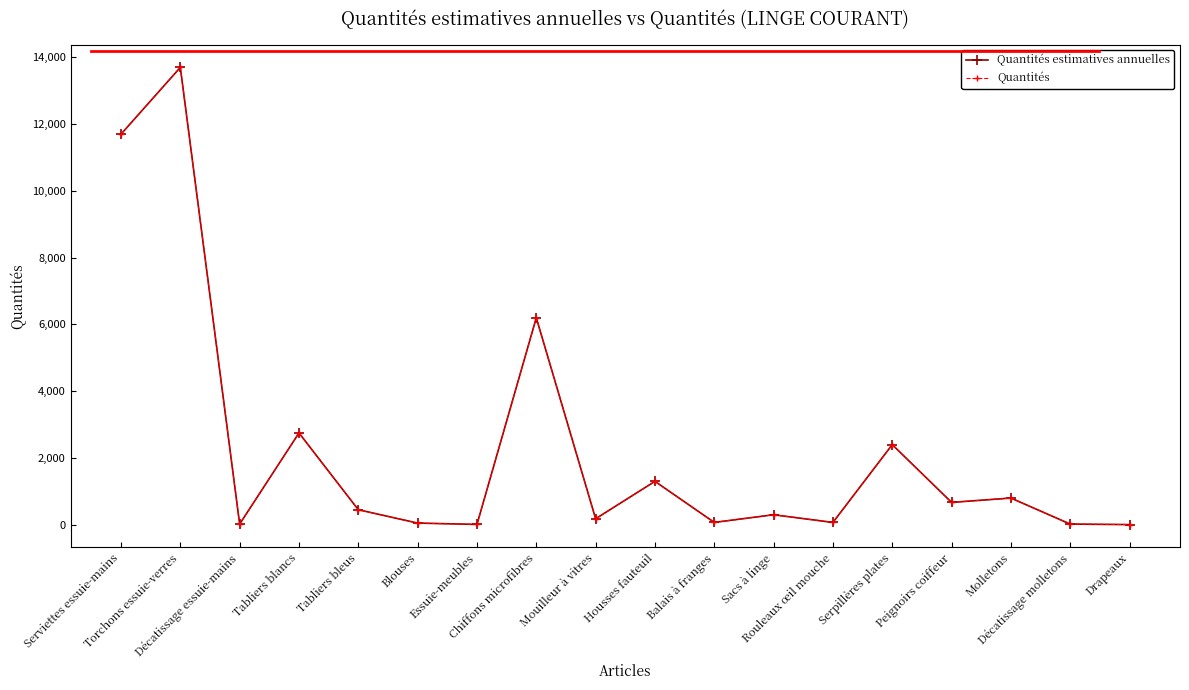

Does the chart display data point markers on the line(s)?

Yes